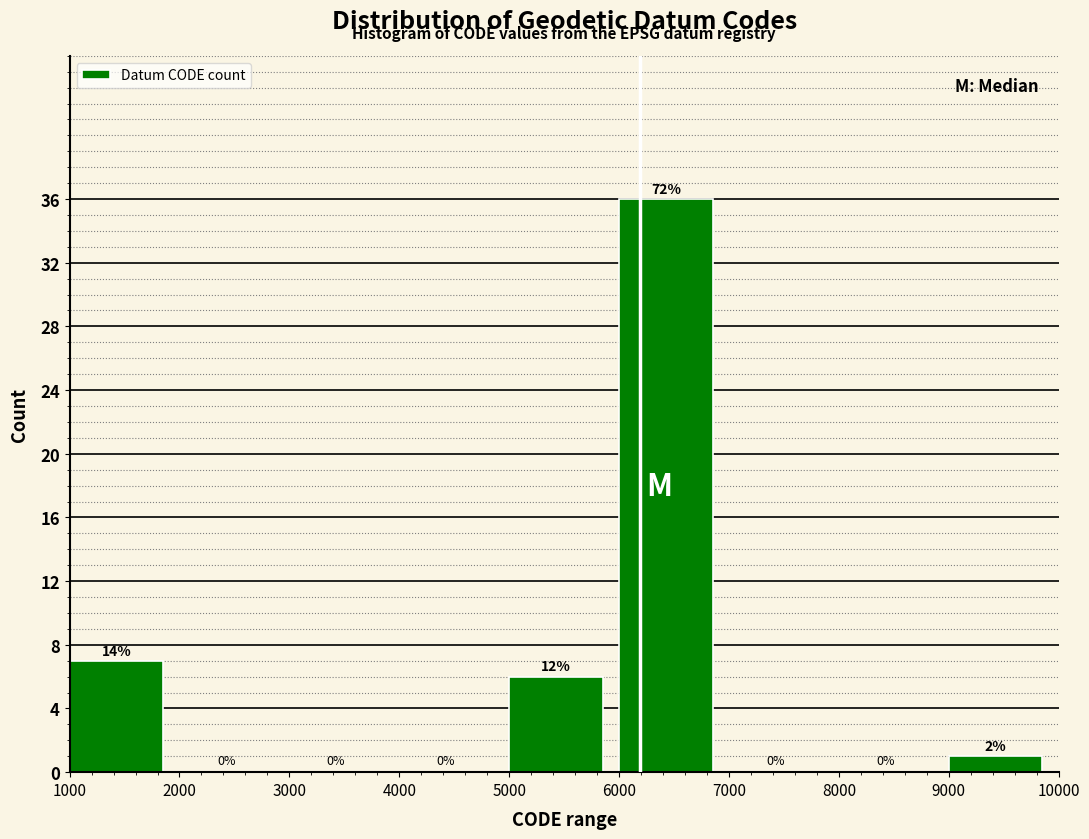

Over which range of the x-axis is the bar tallest?

6000 to 7000